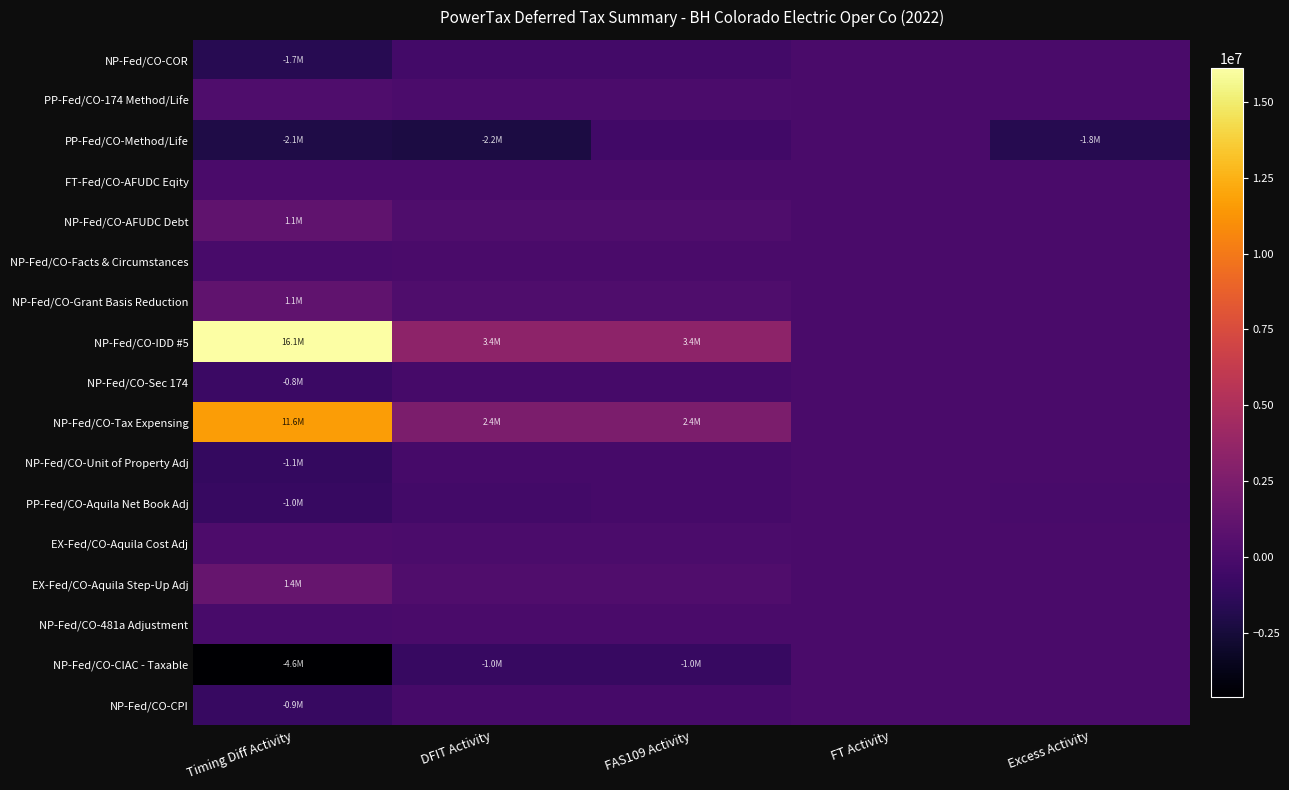

At which category is the sum across all series the highest?

Timing Diff Activity